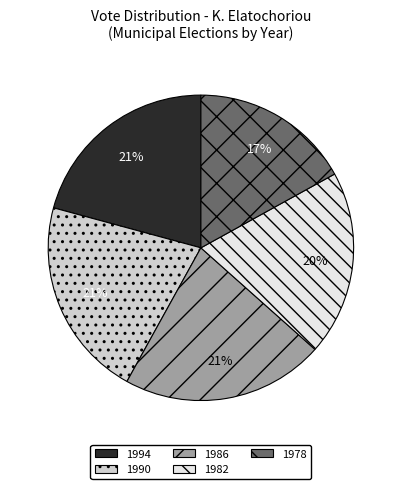

How many slices are in this pie chart?

5